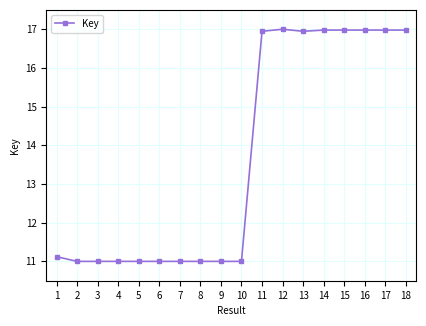

Reading right to left, list all the values displayed in this chart.

17.0	17.0	17.0	17.0	17.0	16.9	17.0	16.9	11.0	11.0	11.0	11.0	11.0	11.0	11.0	11.0	11.0	11.1